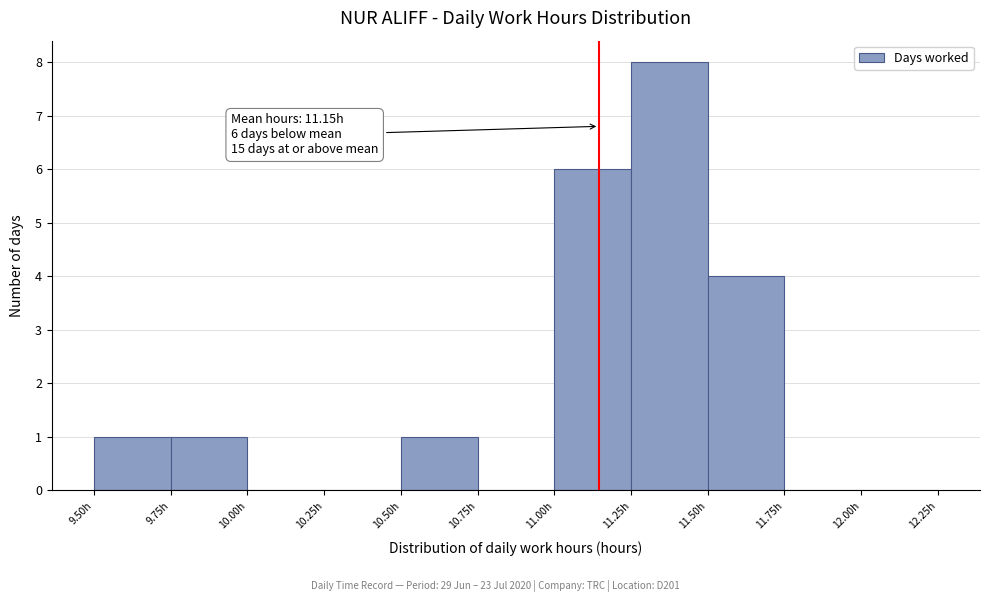

Which range on the x-axis has the tallest bar?

11.25 to 11.50